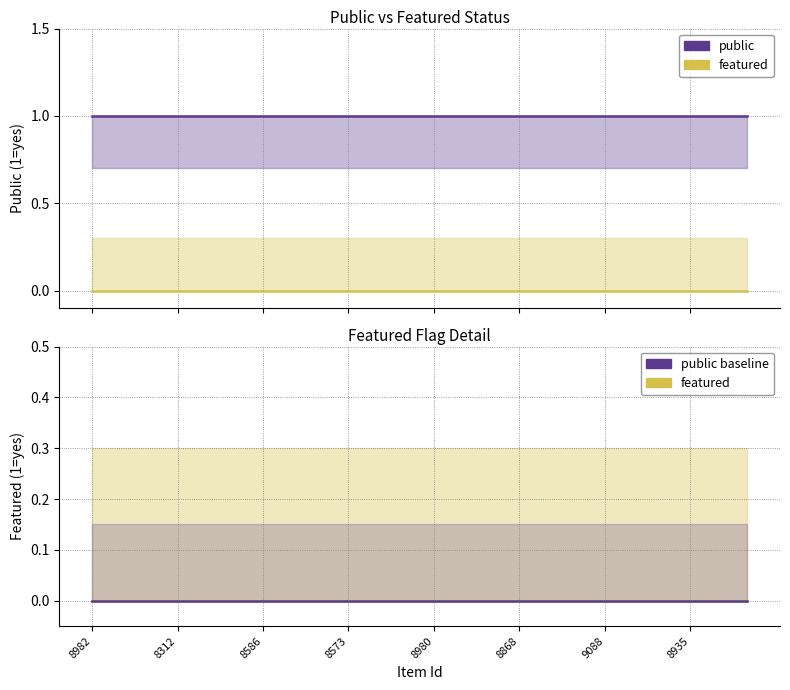

True or false: public and featured intersect in this chart.

False